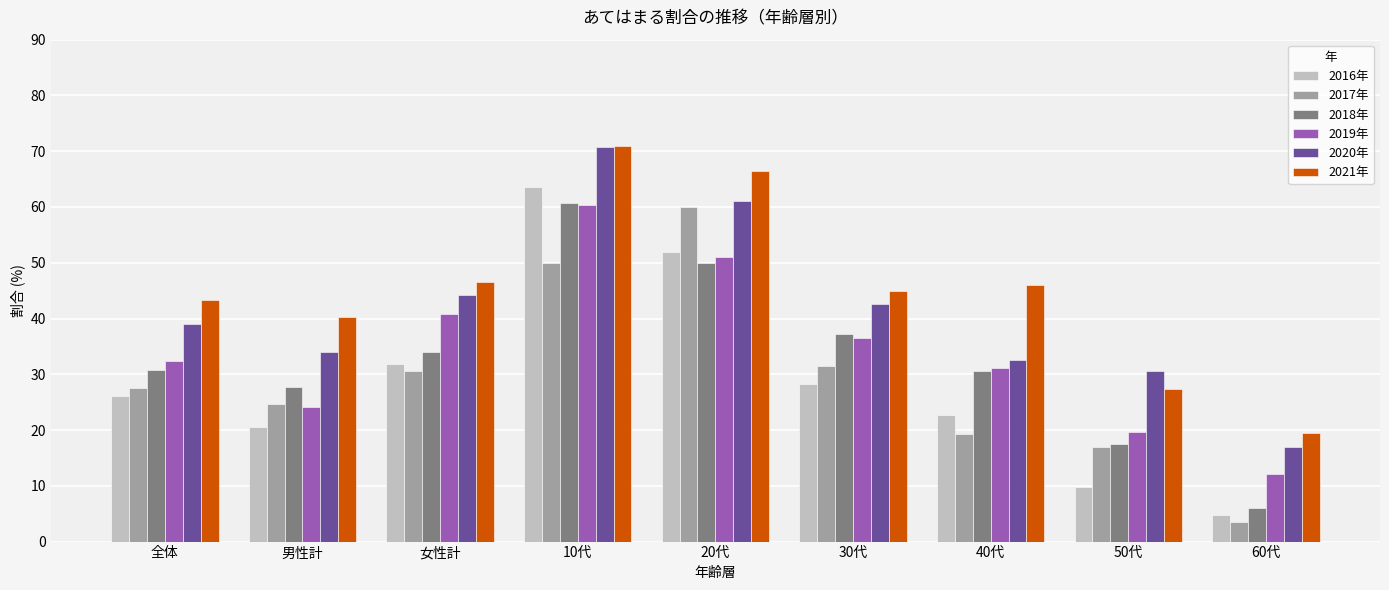

The value of 2021年 at 30代 is 12.2. True or false?

False